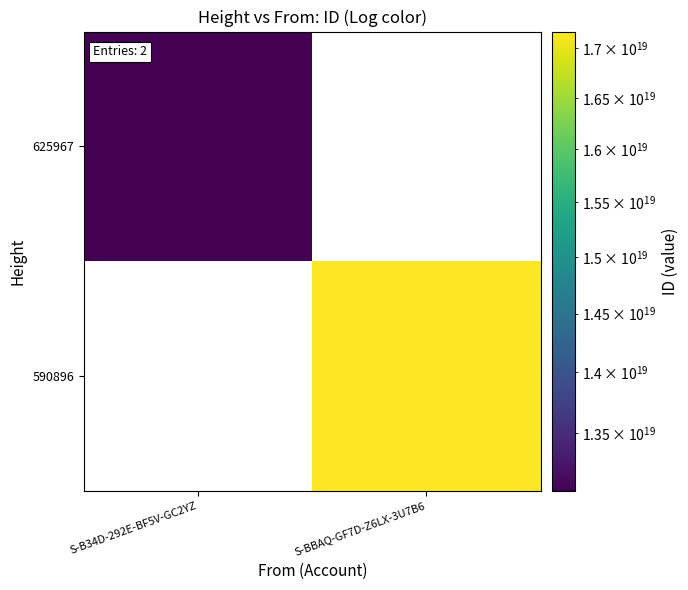

Which series has the widest spread of values?

625967